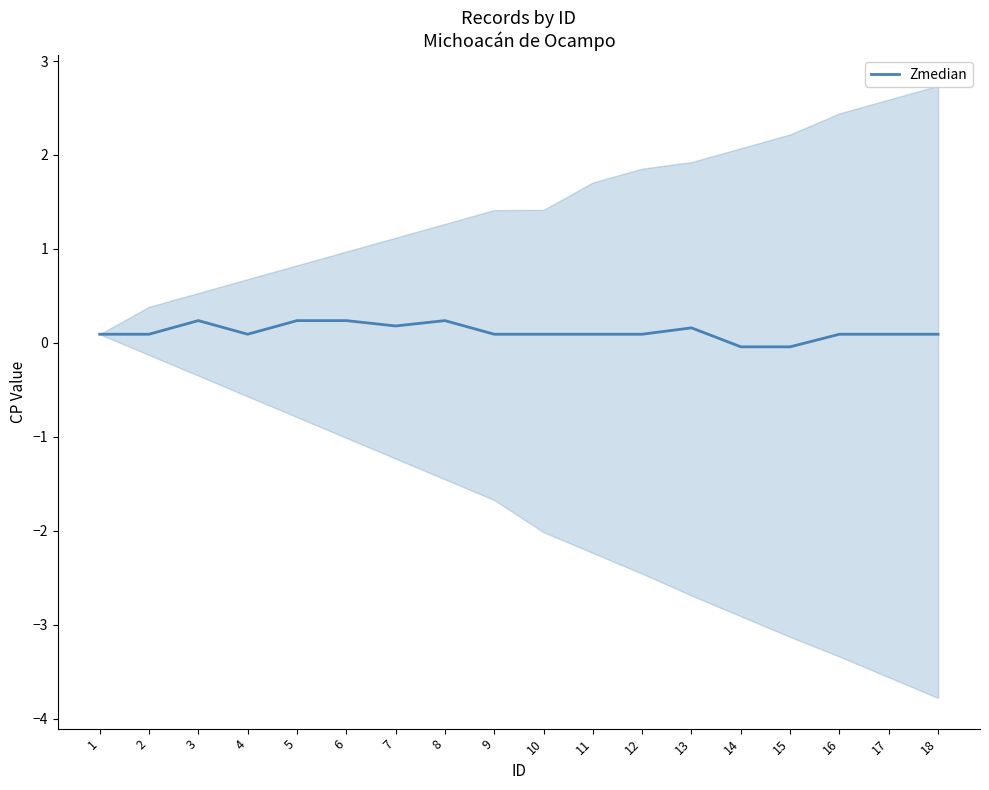

Is this an area chart (filled region under the line)?

No